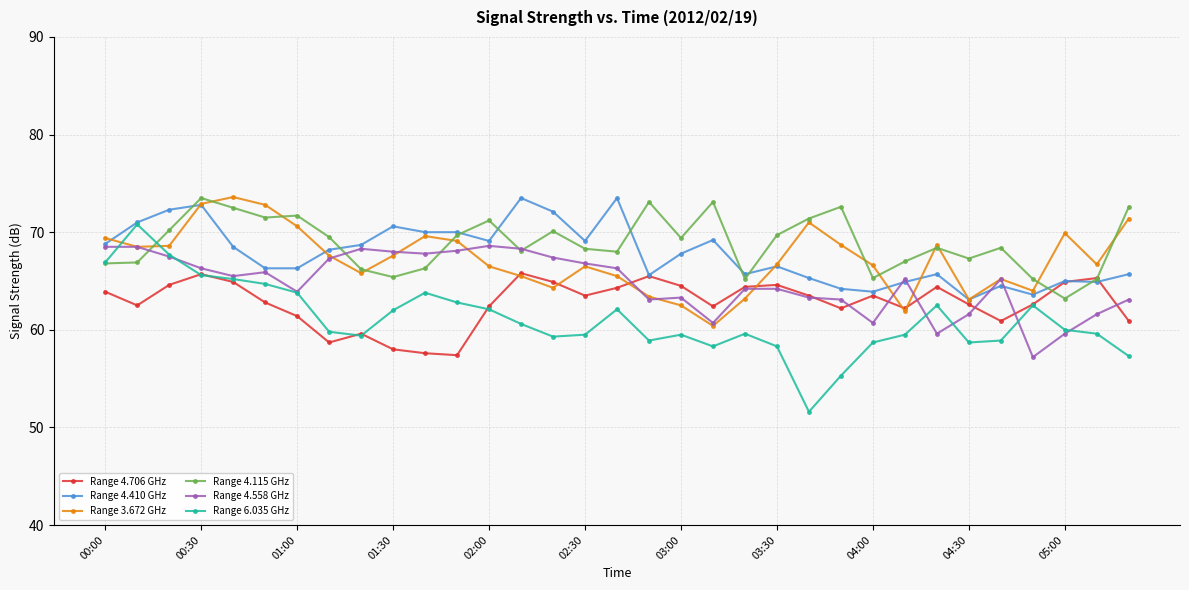

True or false: Range 4.115 GHz has more than 0 interior local peaks.

True